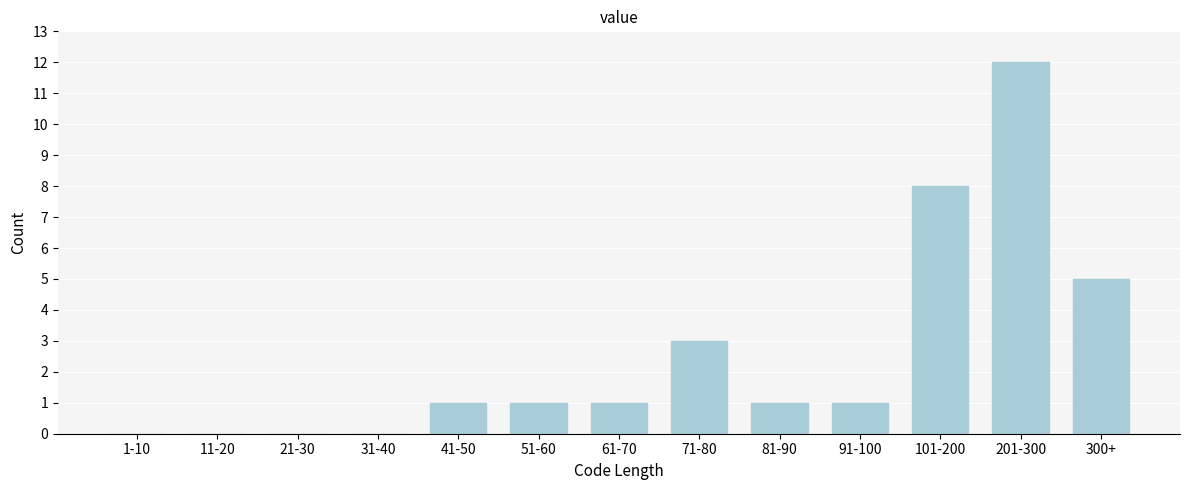

Reading left to right, extract all data points from this chart.

1-10=0	11-20=0	21-30=0	31-40=0	41-50=1	51-60=1	61-70=1	71-80=3	81-90=1	91-100=1	101-200=8	201-300=12	300+=5